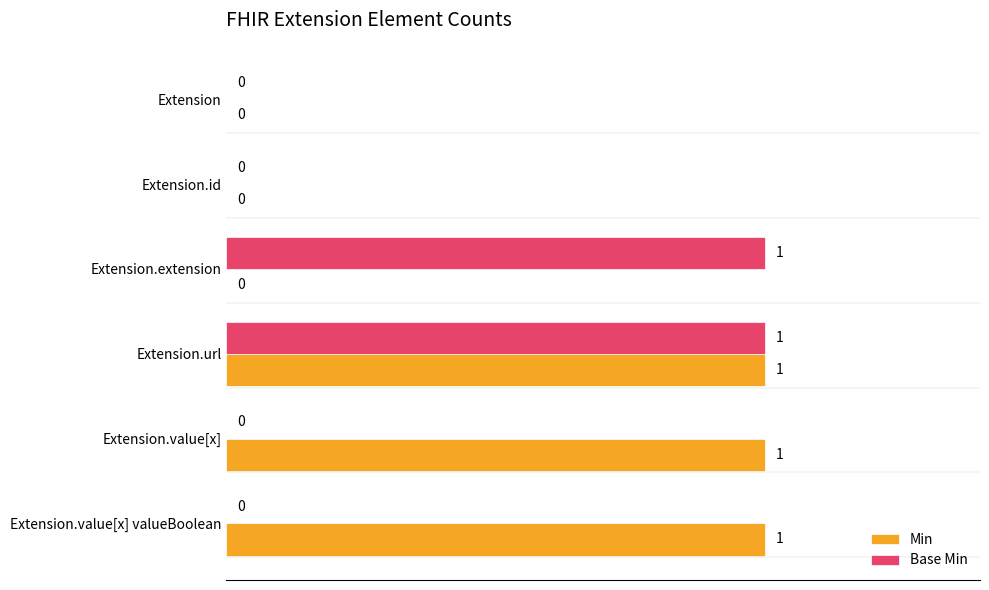

How many values in Min are above zero?

3